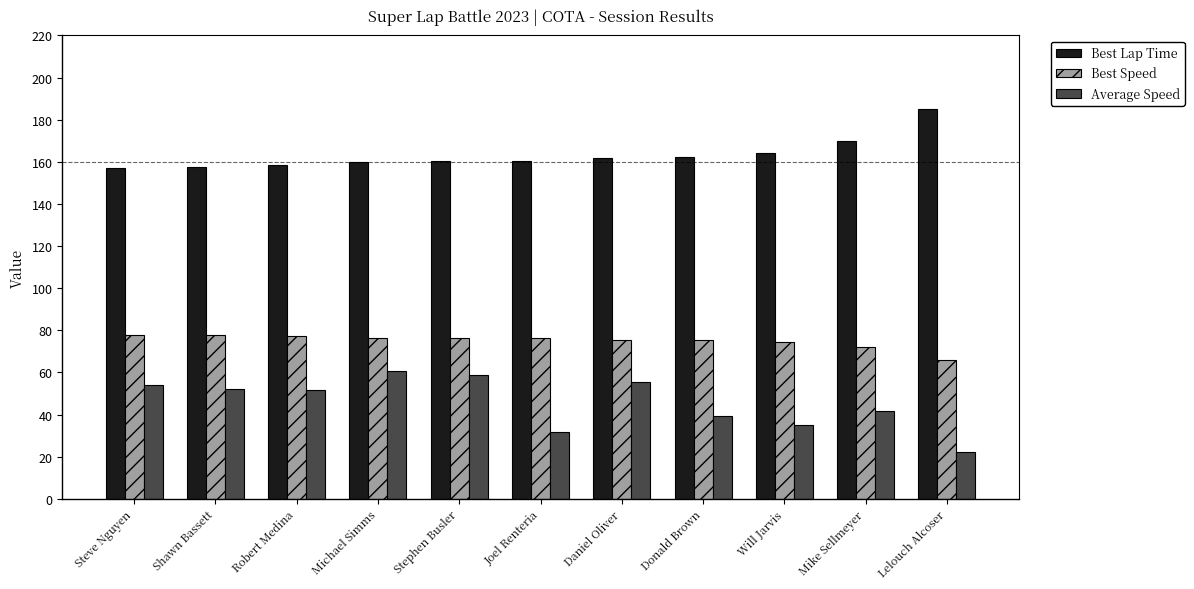

What is the minimum value for Best Lap Time?

157.0